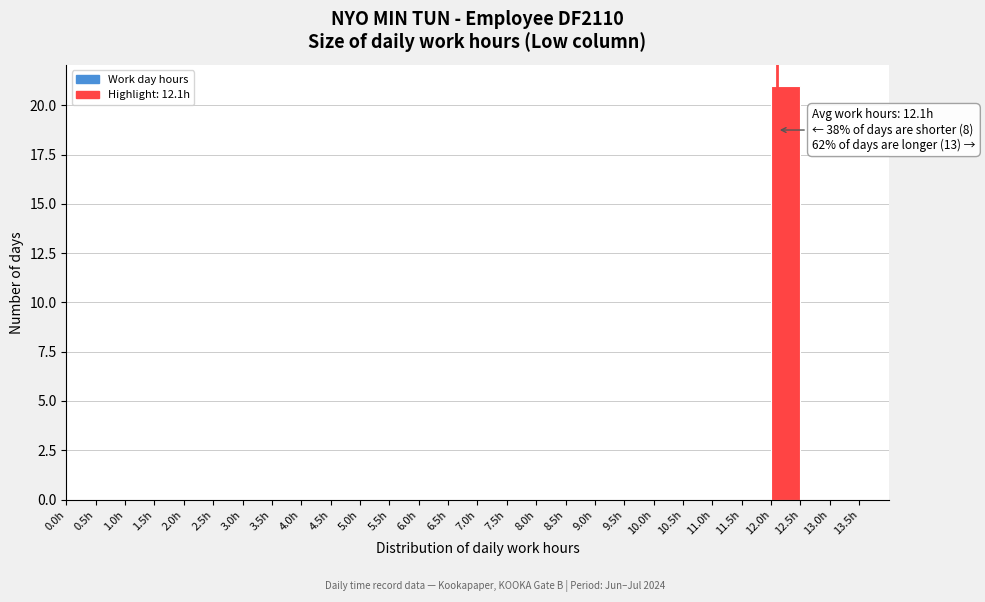

Over which range of the x-axis is the bar tallest?

12.0 to 12.5